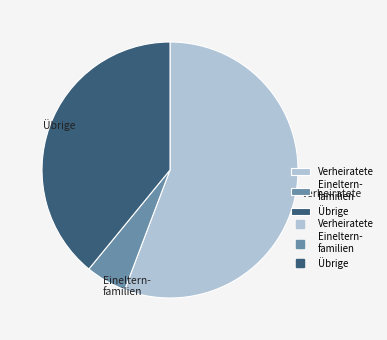

What is the smallest slice in the pie chart?

Eineltern- familien